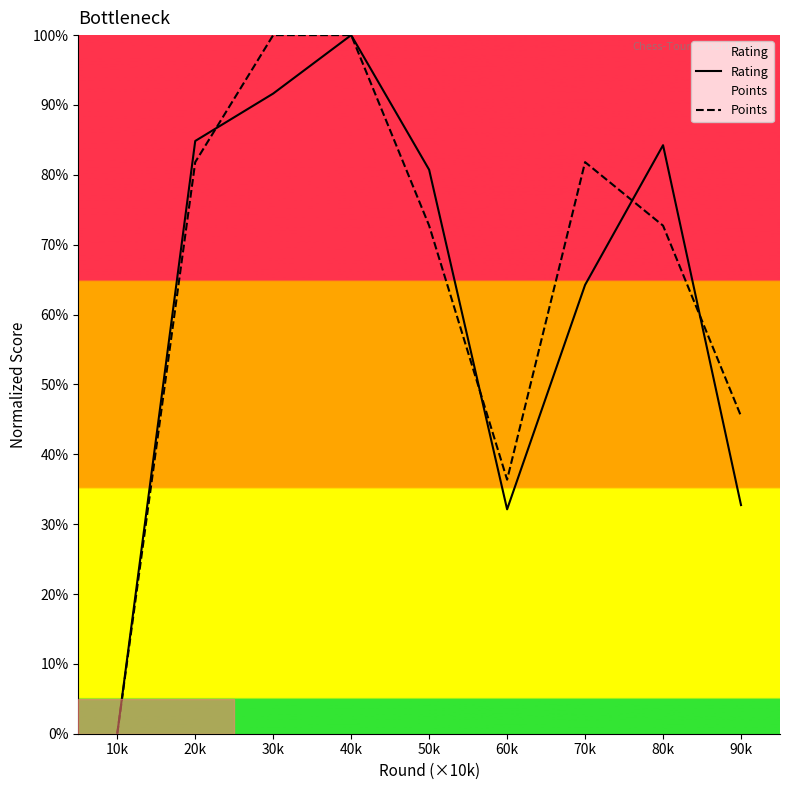

True or false: Rating has more than 0 points higher than both neighbors.

True